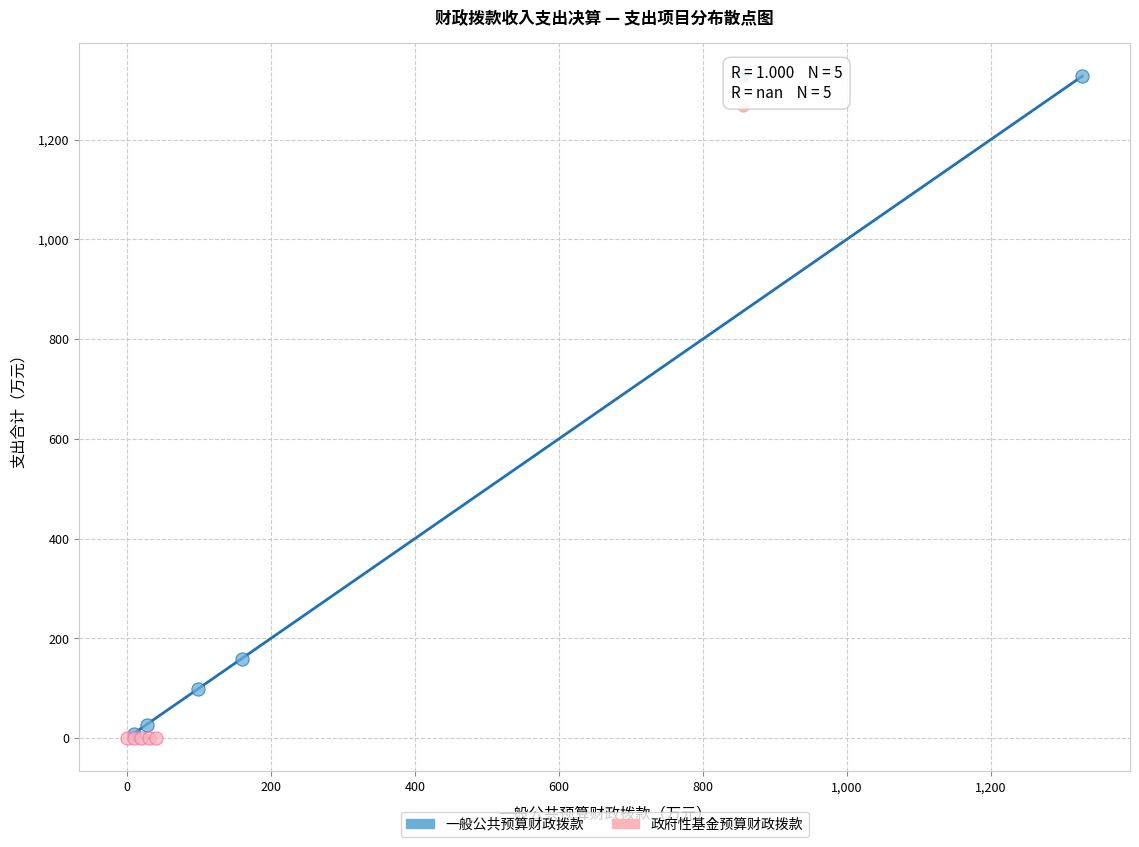

Which series contains the highest Y value?

一般公共预算财政拨款